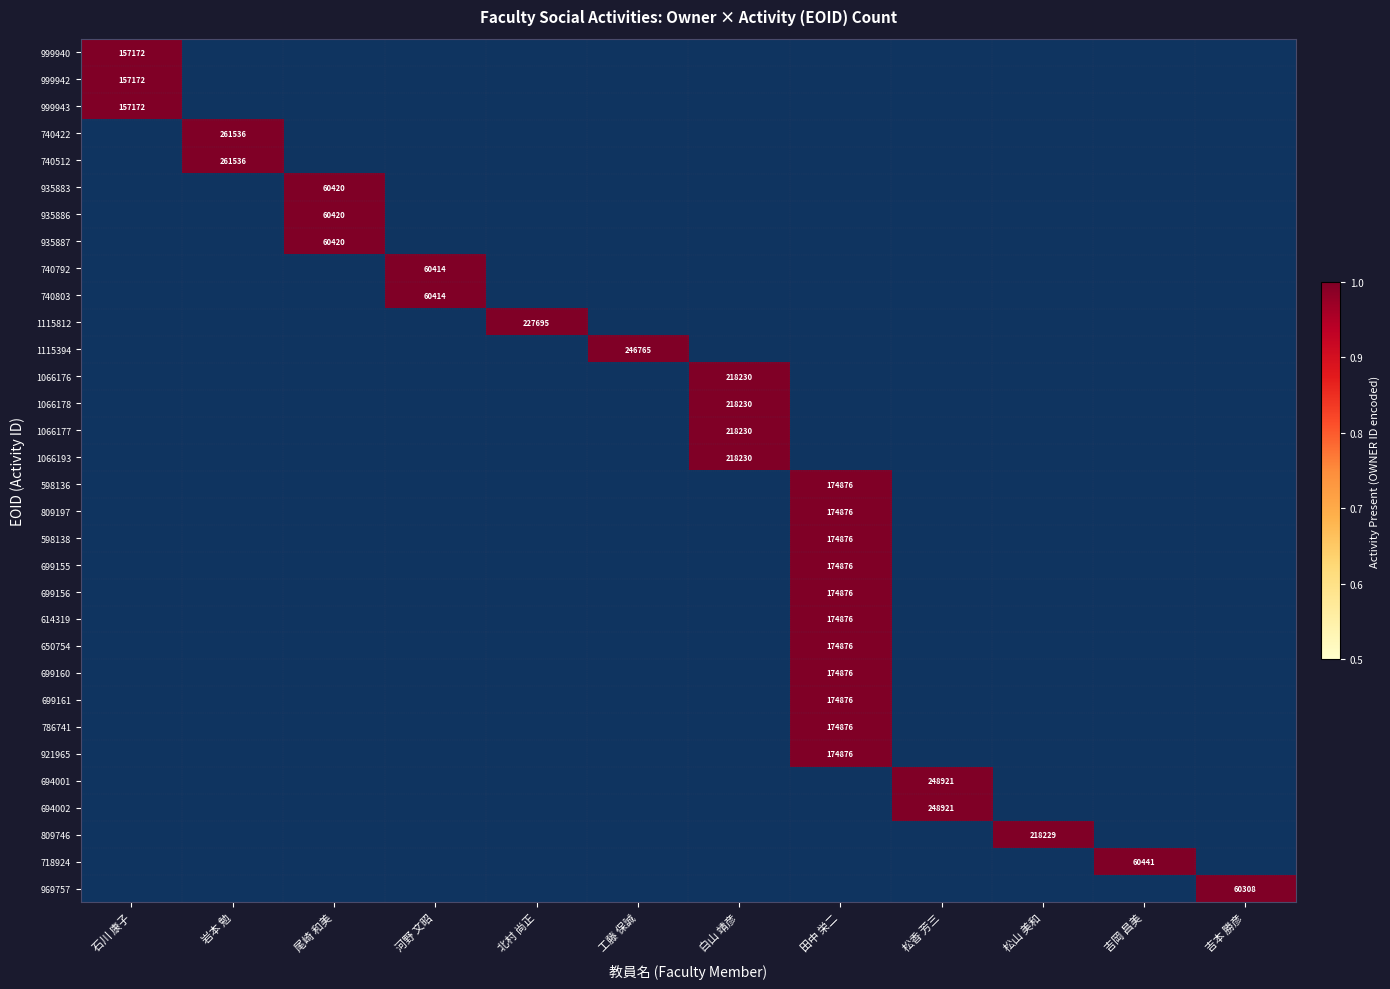

At how many categories does at least one series exceed 0?

12